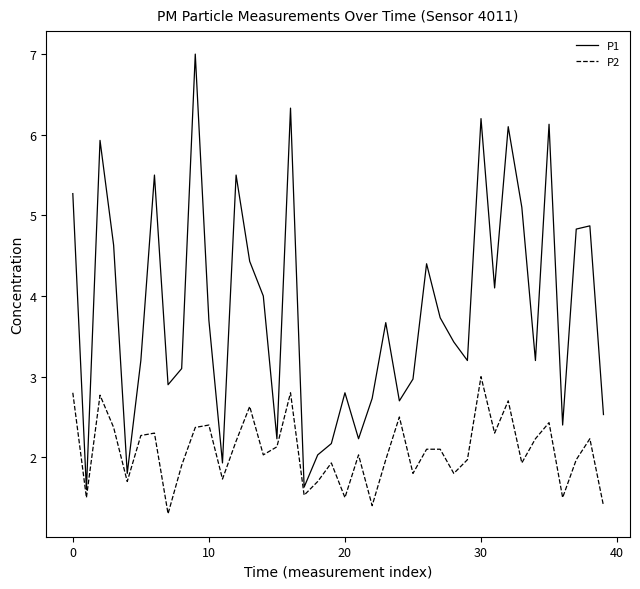

Which series has the largest total across all categories?

P1